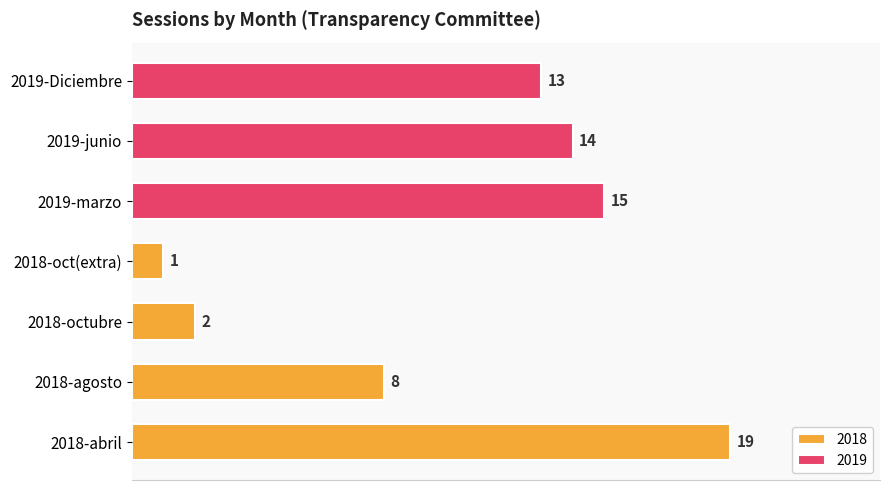

Reading right to left, list all the values displayed in this chart.

Diciembre=13	junio=14	marzo=15	octubre=1	octubre=2	agosto=8	abril=19